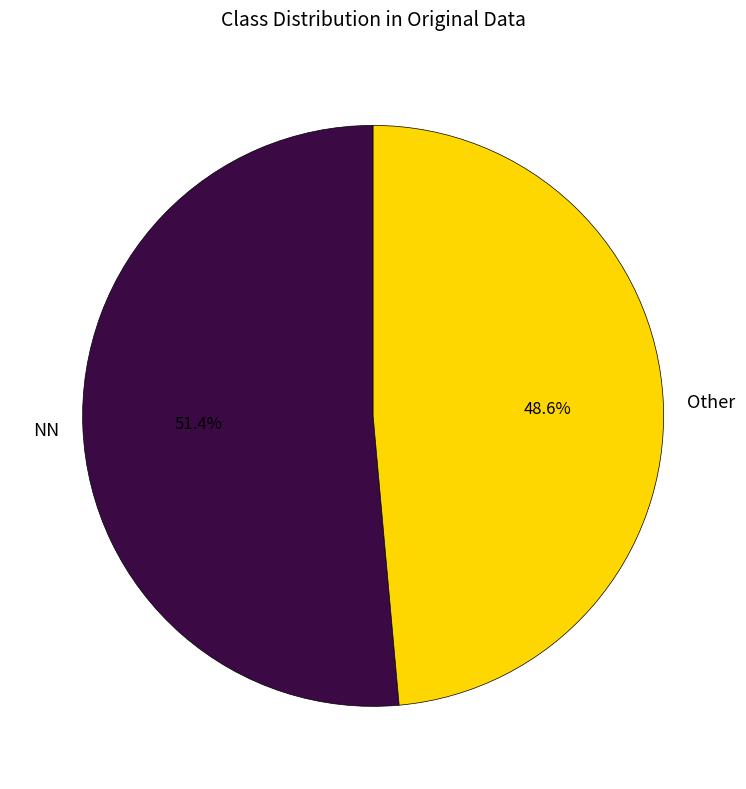

How many slices are in this pie chart?

2